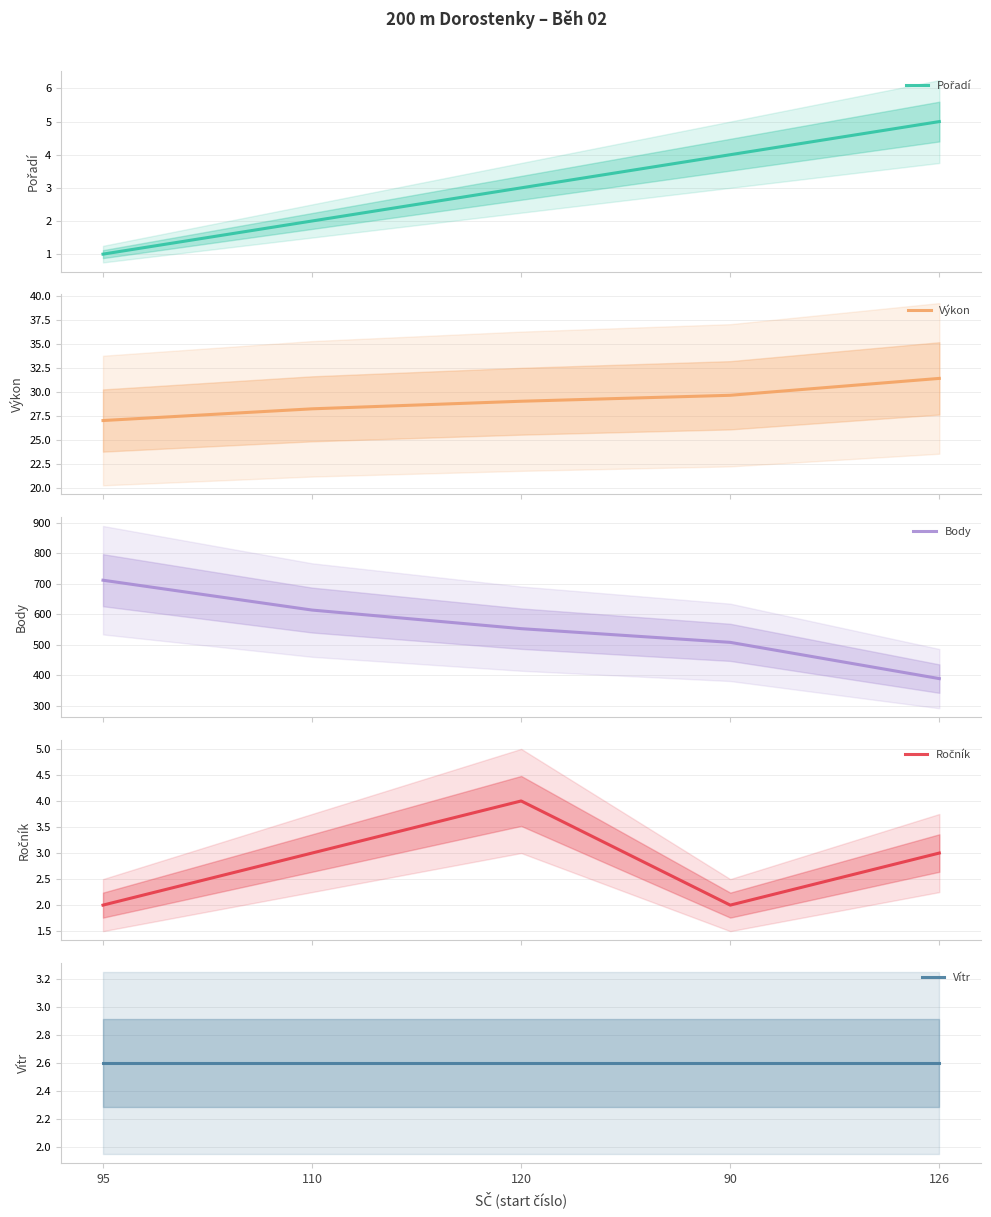

Which has a higher value, 95 or 110?

110